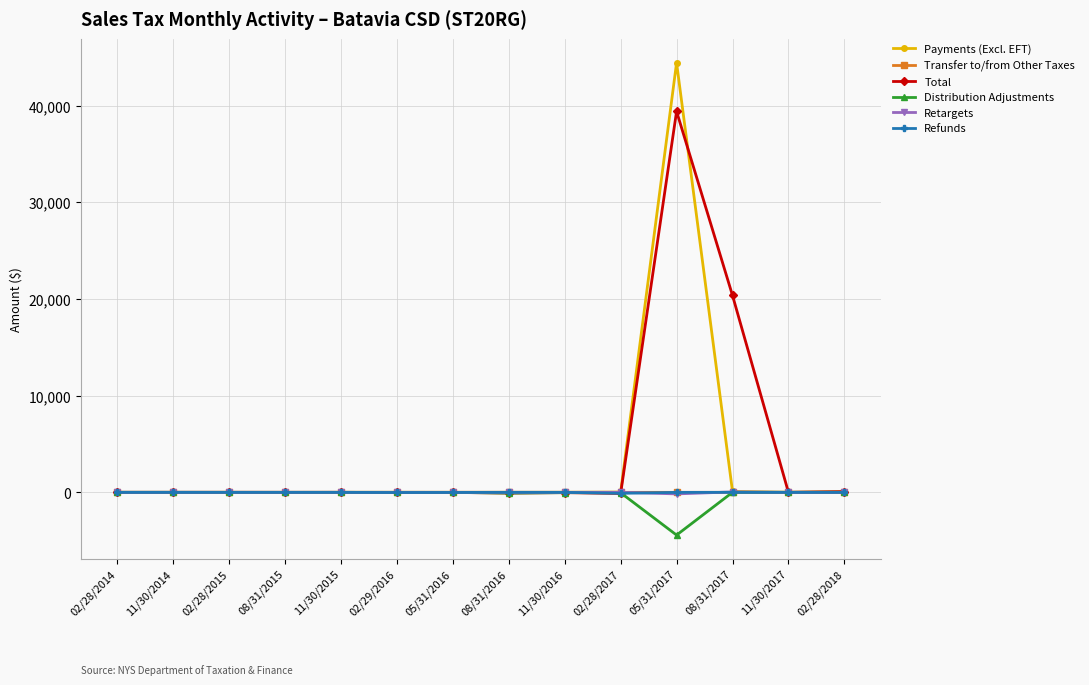

What is the label of the 9th point from the right?

02/29/2016